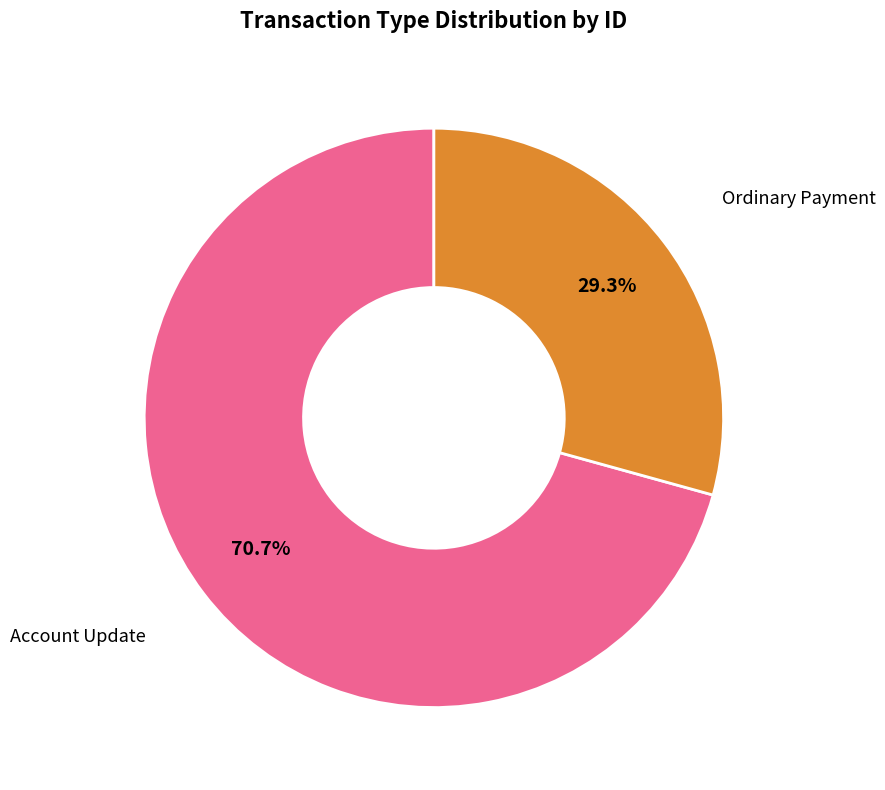

Which category has the biggest portion of the pie?

Account Update